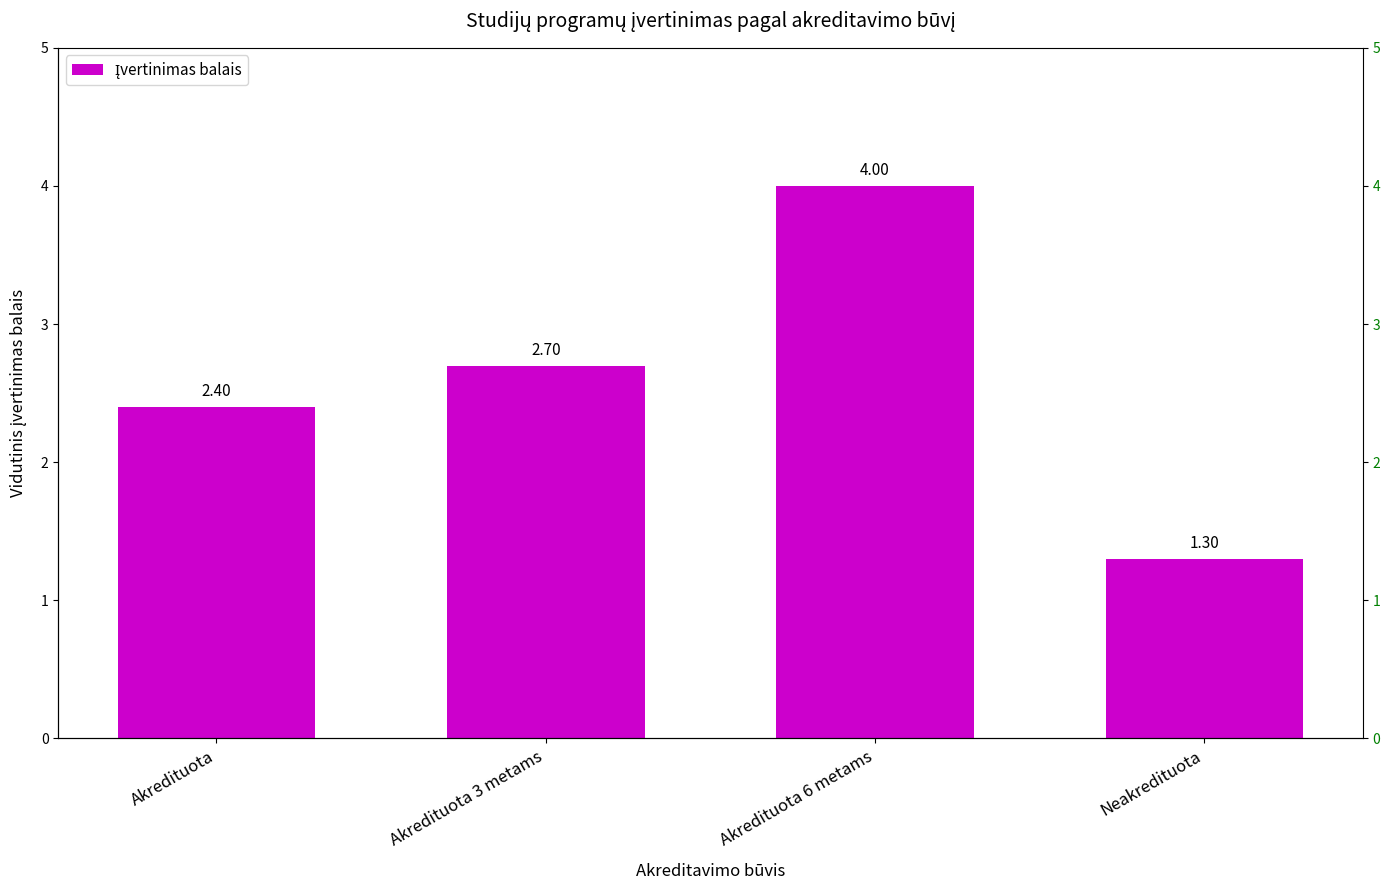

What is the difference between the maximum and second lowest values?

1.6